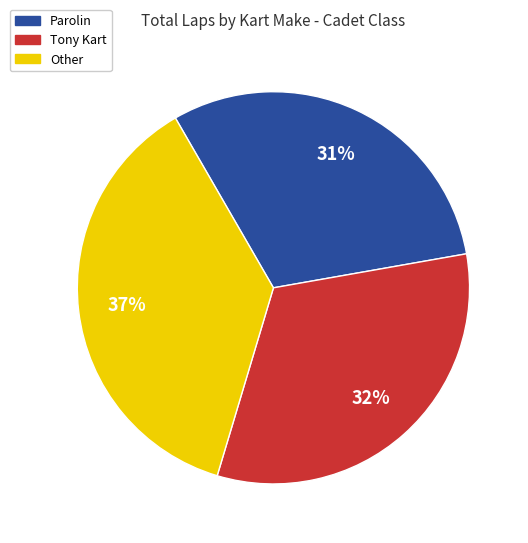

Which slice is the smallest?

Parolin